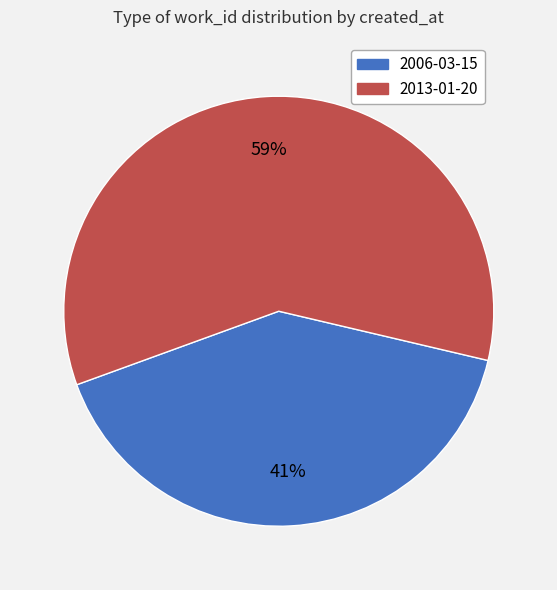

Which category has the biggest portion of the pie?

2013-01-20